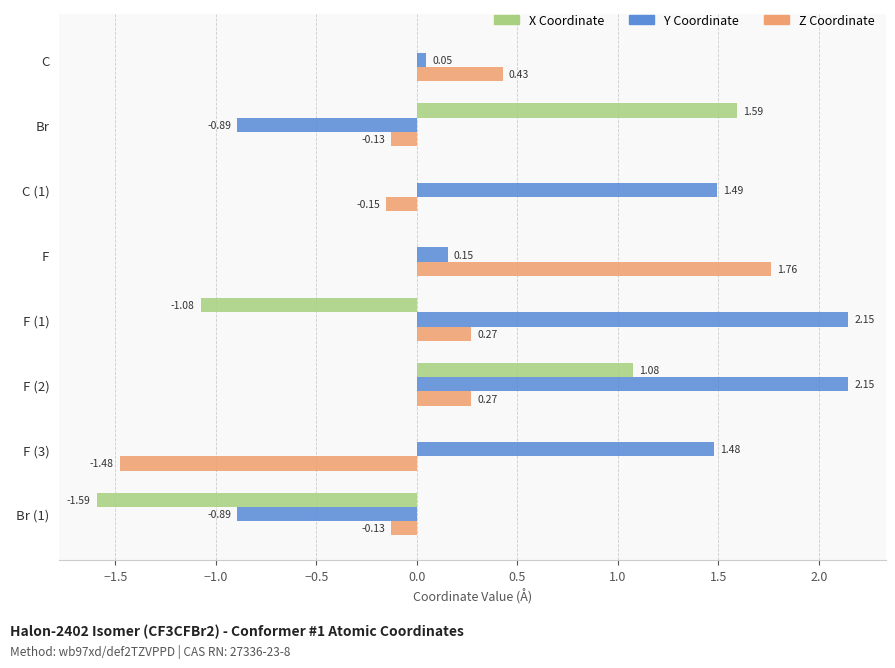

Is the value of X Coordinate at Br greater than the value of Z Coordinate at F?

No